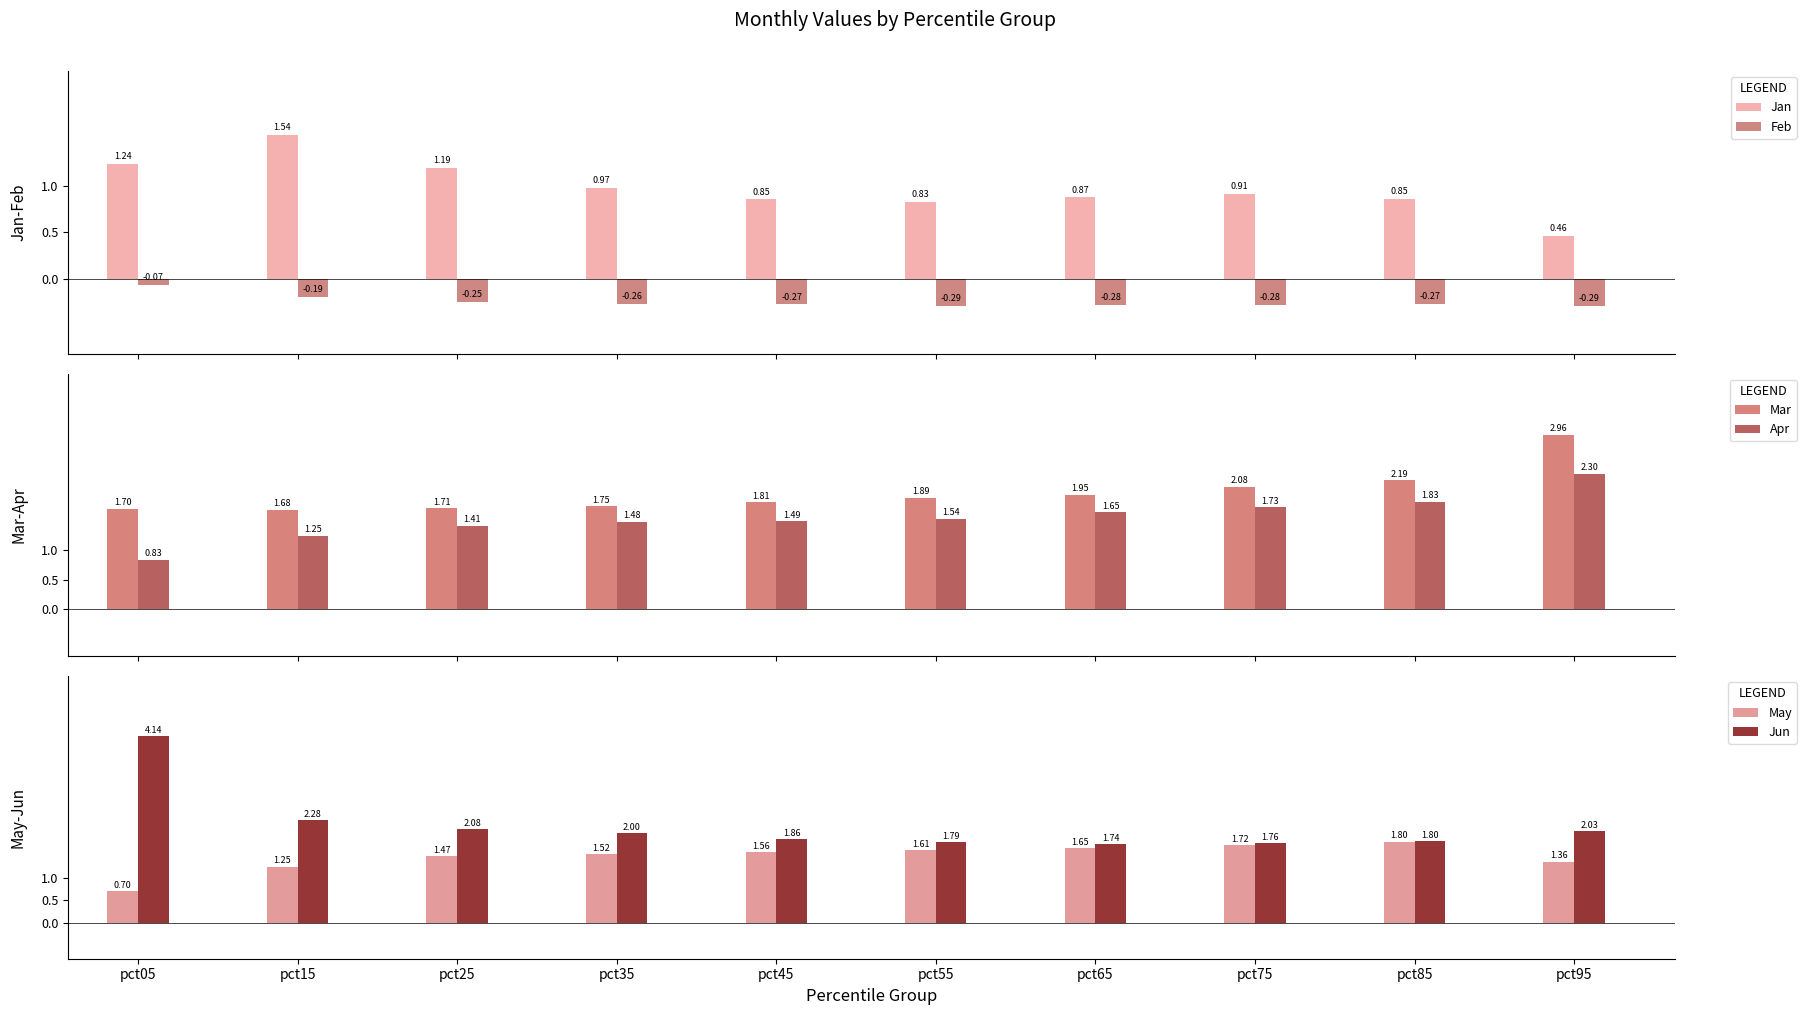

How many data points in Apr are above 1?

9